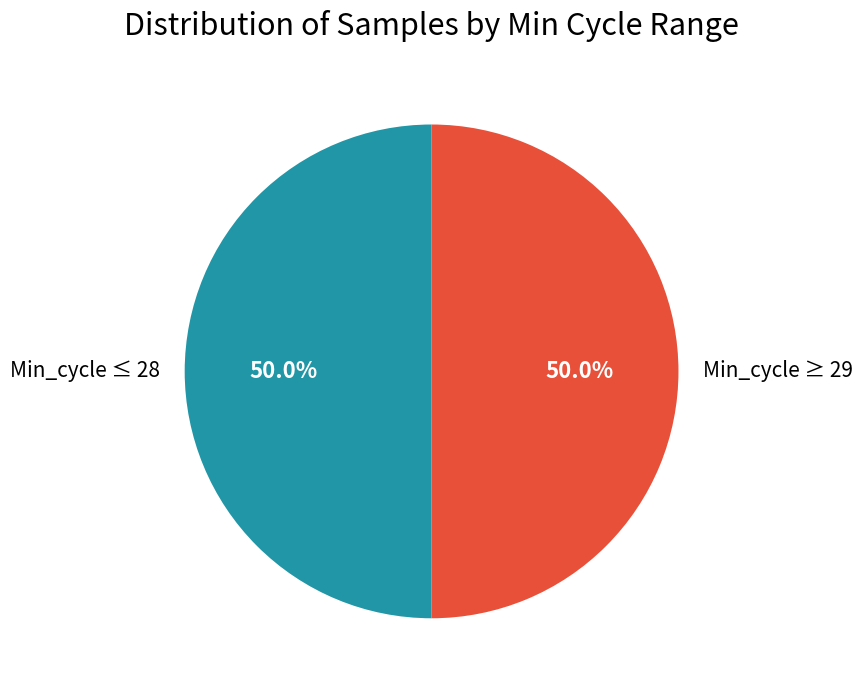

Approximately how many times larger is the value at Min_cycle ≥ 29 compared to Min_cycle ≤ 28?

1.0